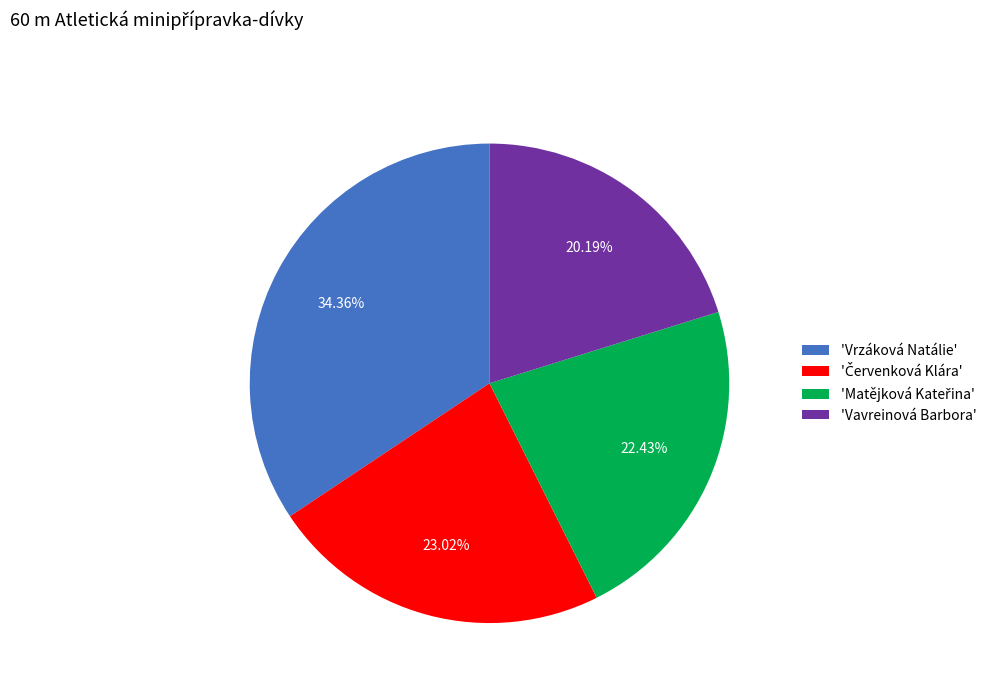

Does any single category account for the majority?

No